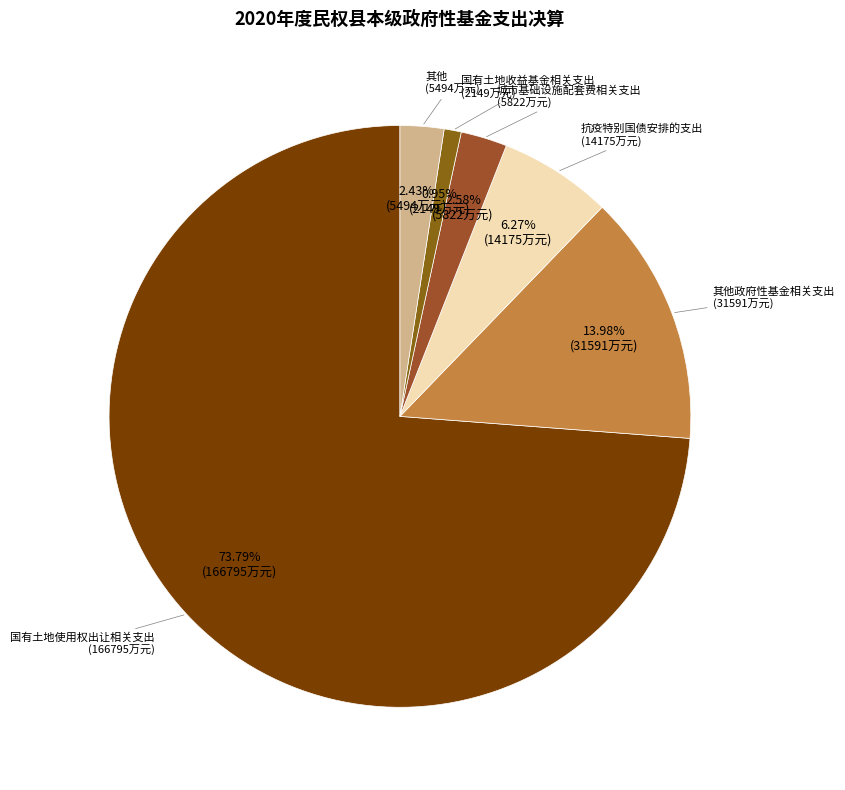

Which category has the biggest portion of the pie?

国有土地使用权出让相关支出